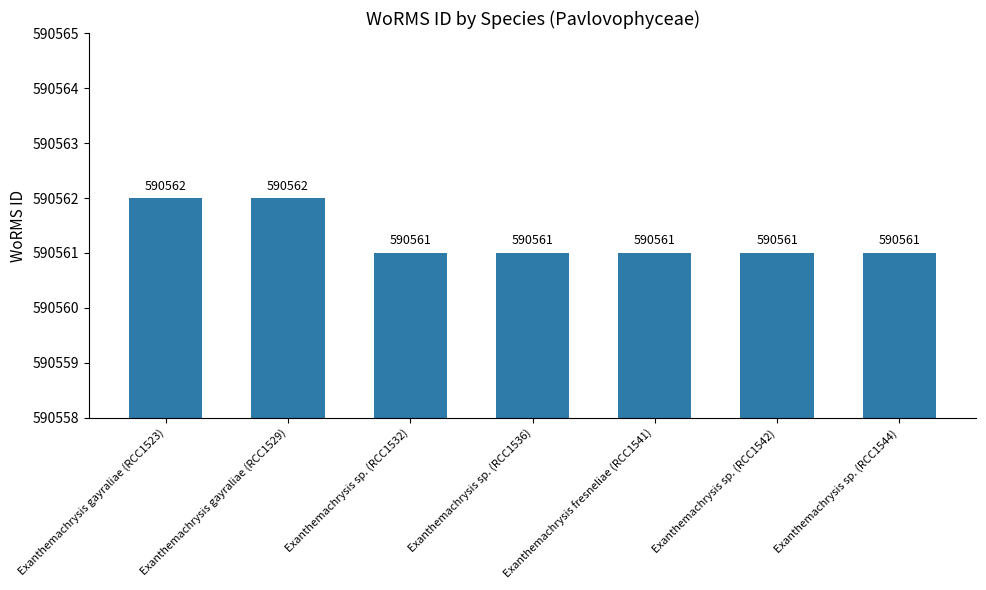

Which has a higher value, Exanthemachrysis sp. (RCC1542) or Exanthemachrysis gayraliae (RCC1529)?

Exanthemachrysis gayraliae (RCC1529)